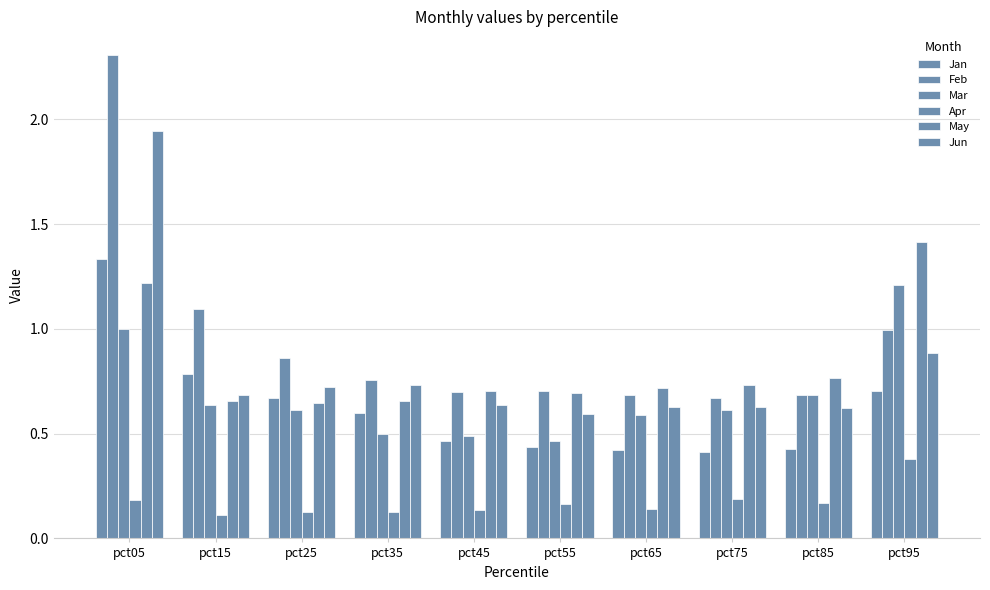

What is the smallest value displayed?

0.1